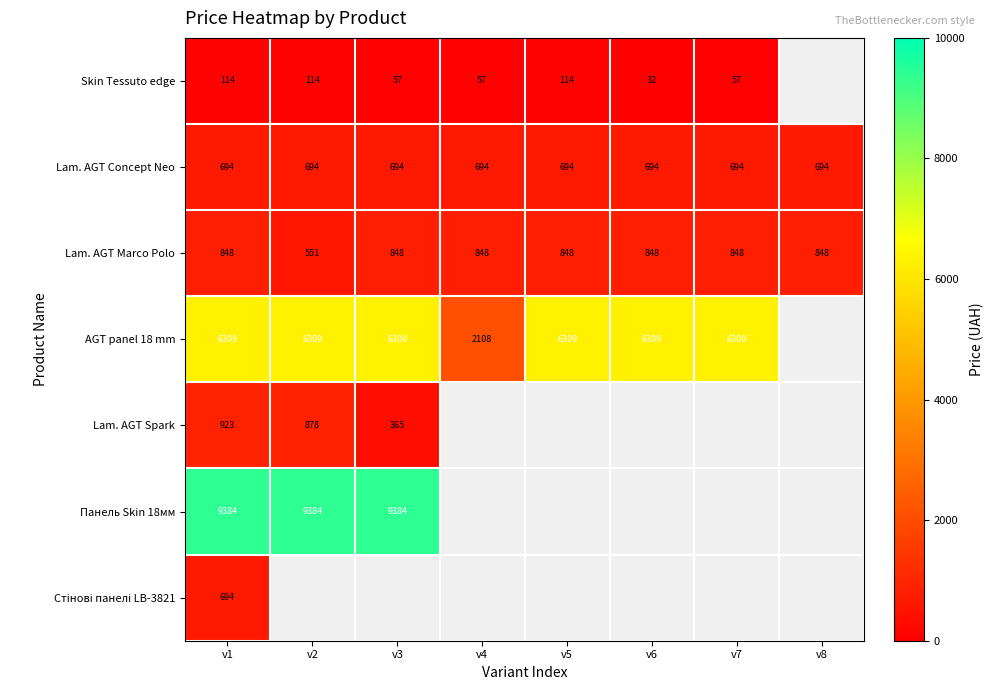

Where is Lam. AGT Marco Polo nearest to the value 699?

v2